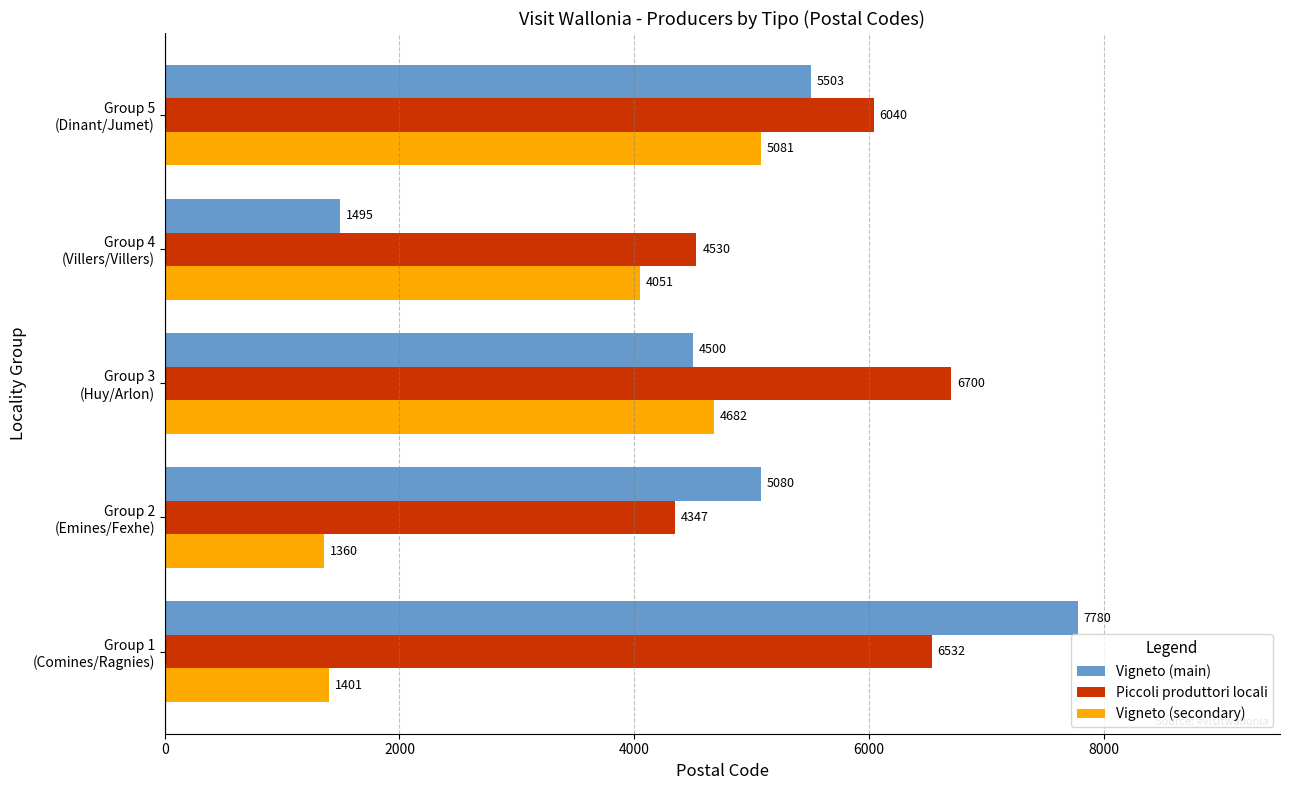

Count the number of categories in the chart.

5